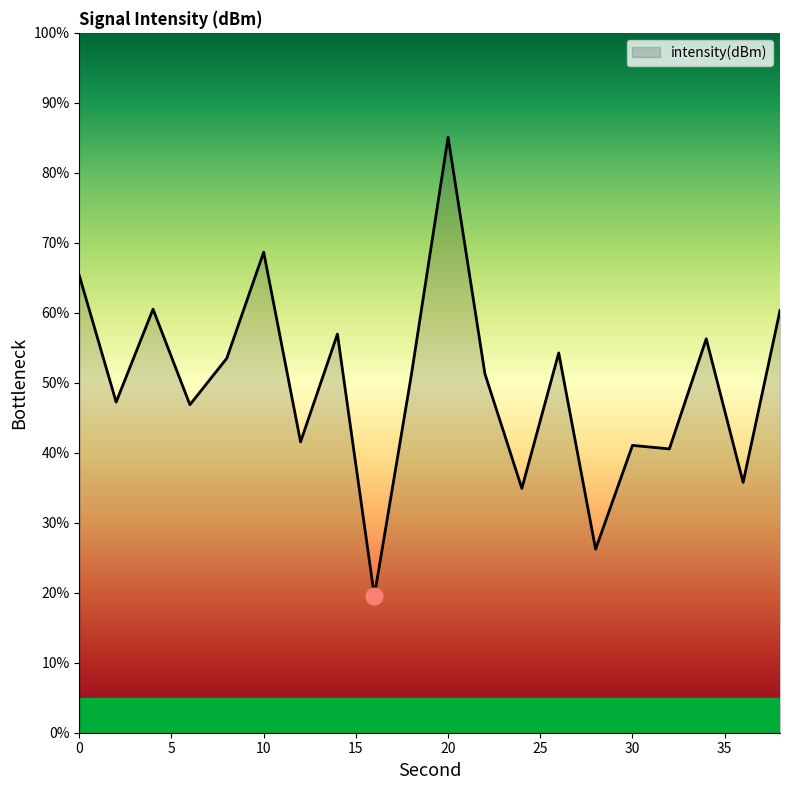

What is the maximum value shown in the chart?

85.1